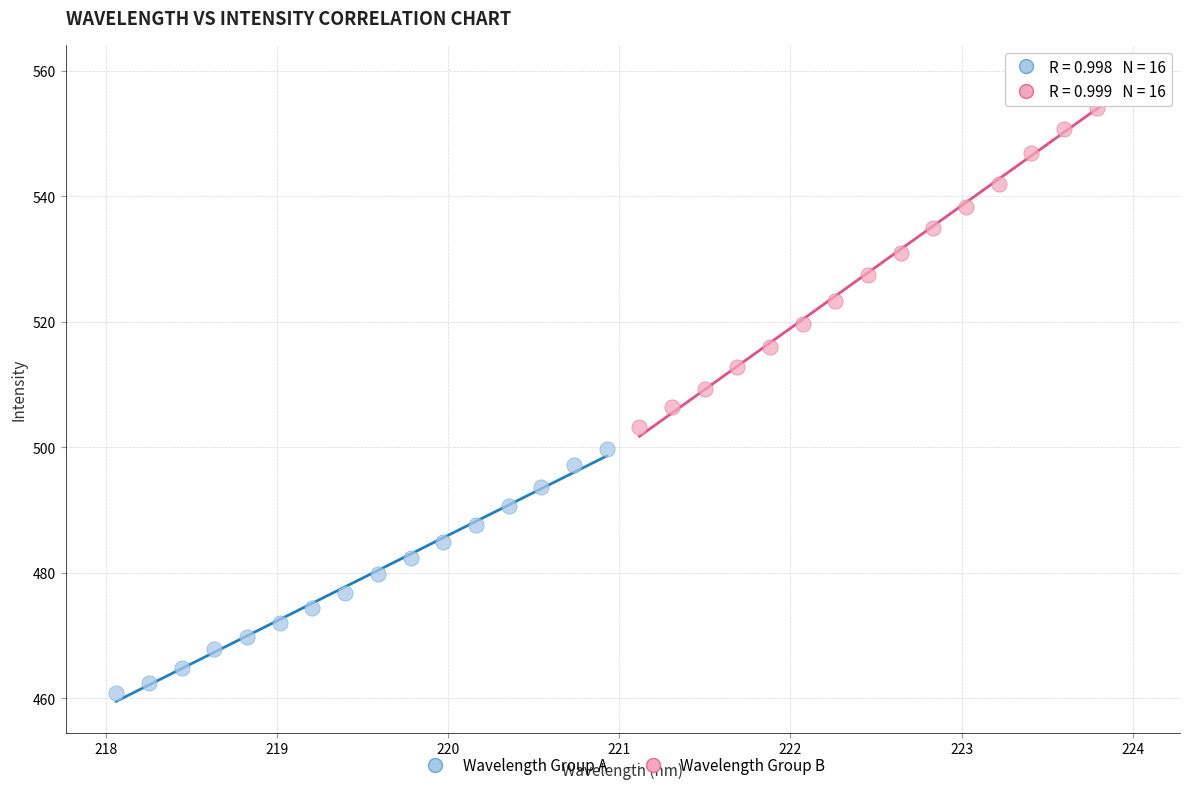

Which series contains the lowest Y value?

Wavelength Group A